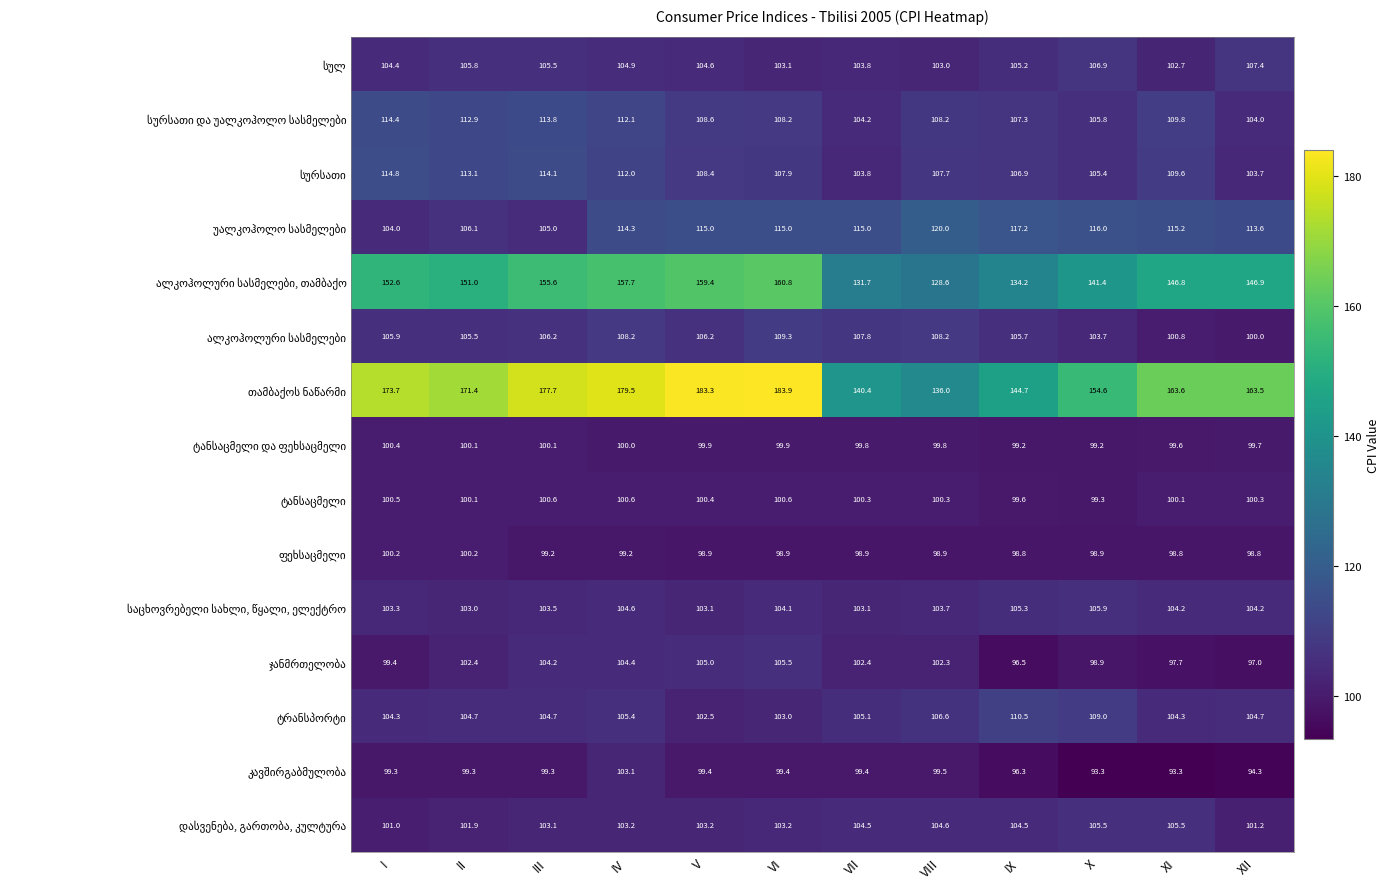

At how many categories does at least one series exceed 102?

12